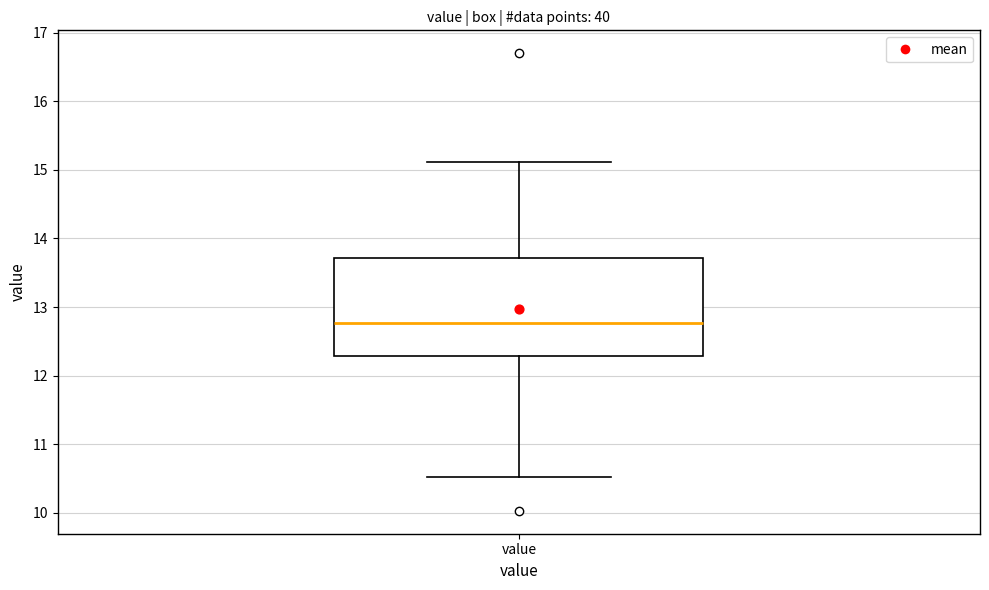

Read this box plot against the y-axis: the position of the median line, the range covered by the box, and the ends of both whiskers. The values are not printed on the chart, so give them approximately, as read against the axis.

median 12.8, box 12.3 to 13.7, whiskers 10.5 to 15.1